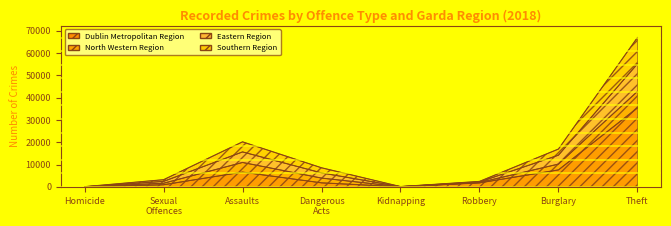

What is the sum of all Dublin Metropolitan Region values?

54281